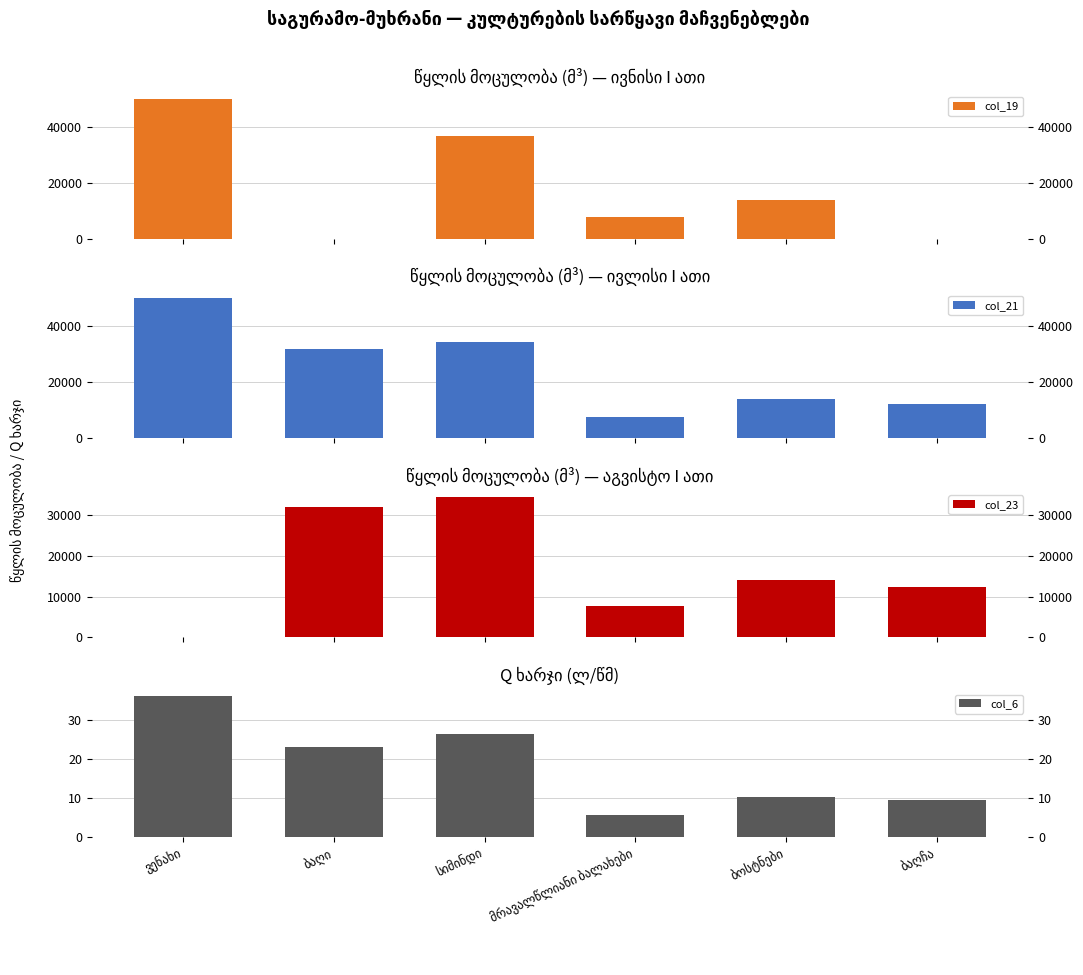

Which has a higher value, მრავალწლიანი ბალახები or სიმინდი?

სიმინდი